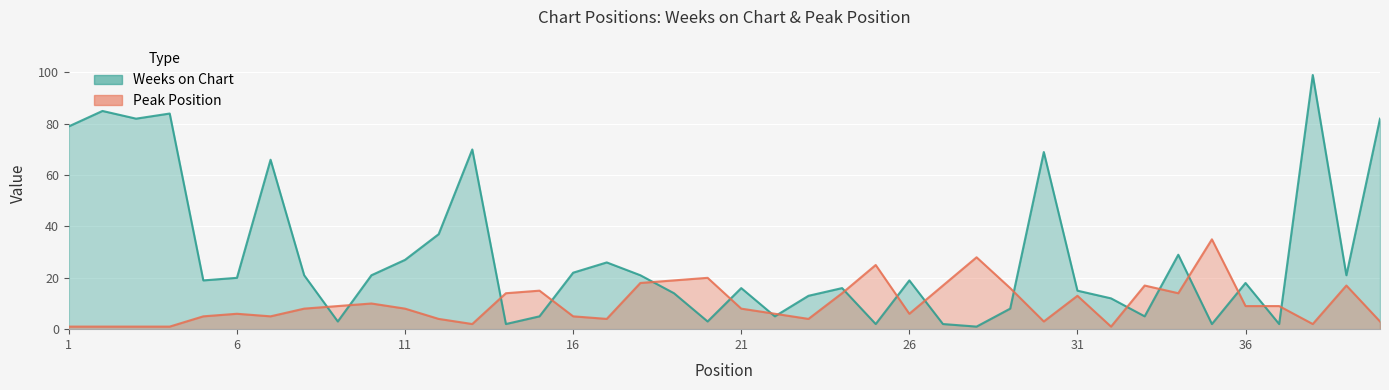

What is the total value across all series at 36?

27